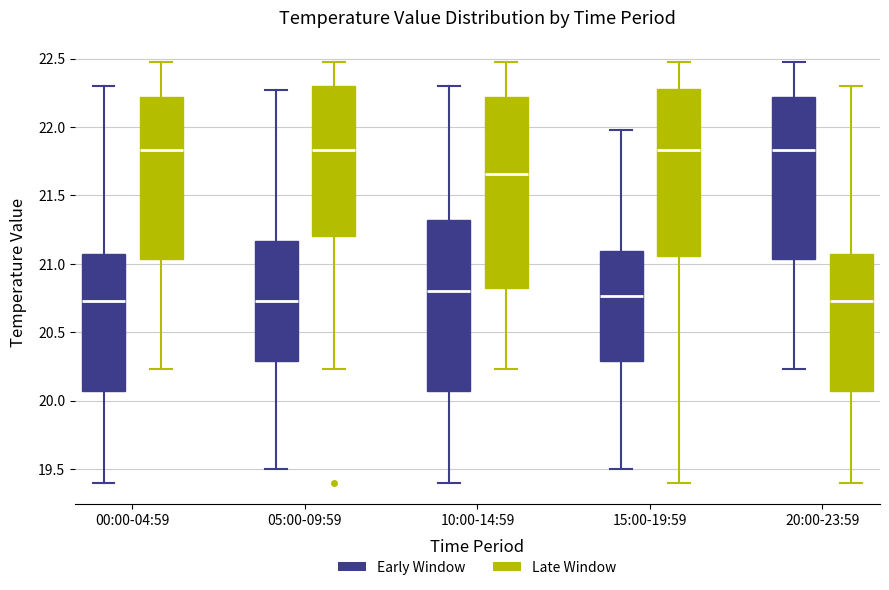

Reading left to right, transcribe this box plot: for each box, give where its median line is, the range the box spans, and where its two whiskers end, as read against the y-axis. The values are not printed on the chart, so give them approximately, as read against the axis.

00:00-04:59 (Early Window): median 20.75, box 20.05 to 21.10, whiskers 19.40 to 22.30
00:00-04:59 (Late Window): median 21.85, box 21.05 to 22.20, whiskers 20.25 to 22.50
05:00-09:59 (Early Window): median 20.75, box 20.30 to 21.15, whiskers 19.50 to 22.25
05:00-09:59 (Late Window): median 21.85, box 21.20 to 22.30, whiskers 20.25 to 22.50
10:00-14:59 (Early Window): median 20.80, box 20.05 to 21.30, whiskers 19.40 to 22.30
10:00-14:59 (Late Window): median 21.65, box 20.80 to 22.20, whiskers 20.25 to 22.50
15:00-19:59 (Early Window): median 20.75, box 20.30 to 21.10, whiskers 19.50 to 22.00
15:00-19:59 (Late Window): median 21.85, box 21.05 to 22.30, whiskers 19.40 to 22.50
20:00-23:59 (Early Window): median 21.85, box 21.05 to 22.20, whiskers 20.25 to 22.50
20:00-23:59 (Late Window): median 20.75, box 20.05 to 21.10, whiskers 19.40 to 22.30